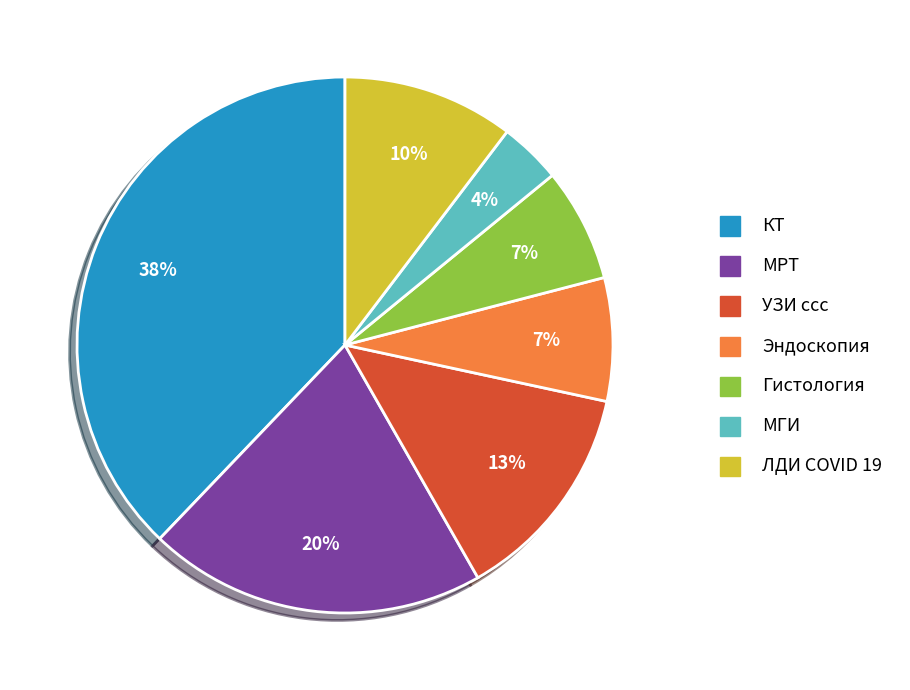

Combined, do ЛДИ COVID 19 and УЗИ ссс account for over 50%?

No